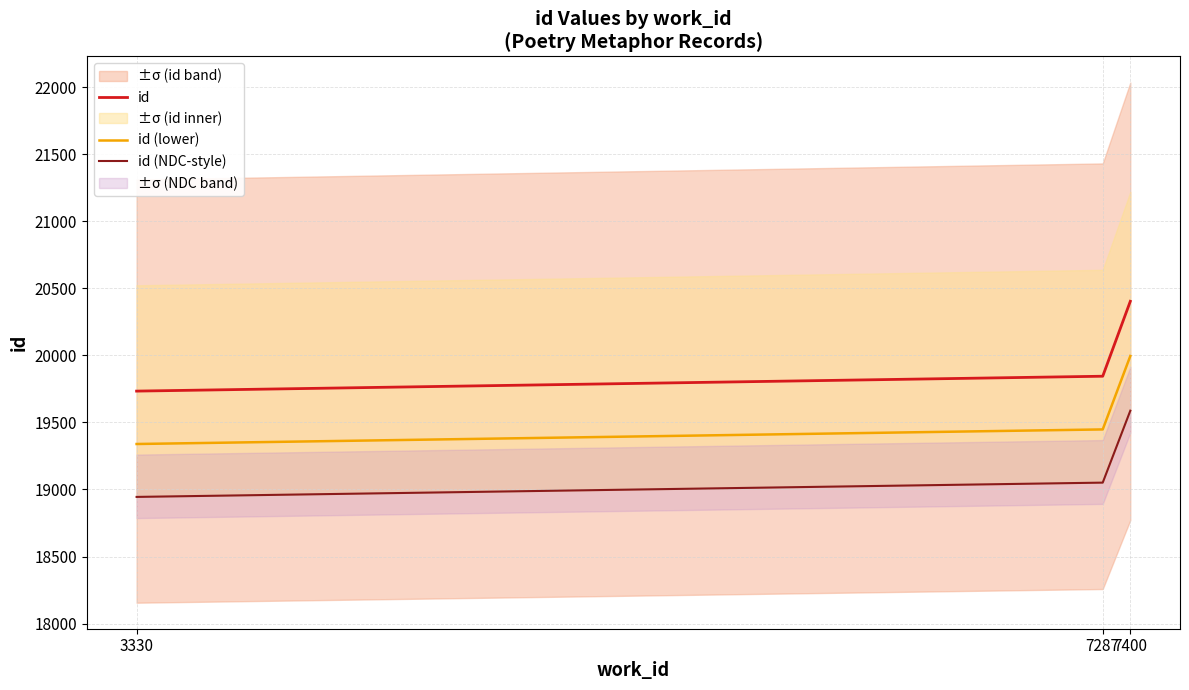

What is the difference between the maximum and minimum values in the id (lower) series?

656.6